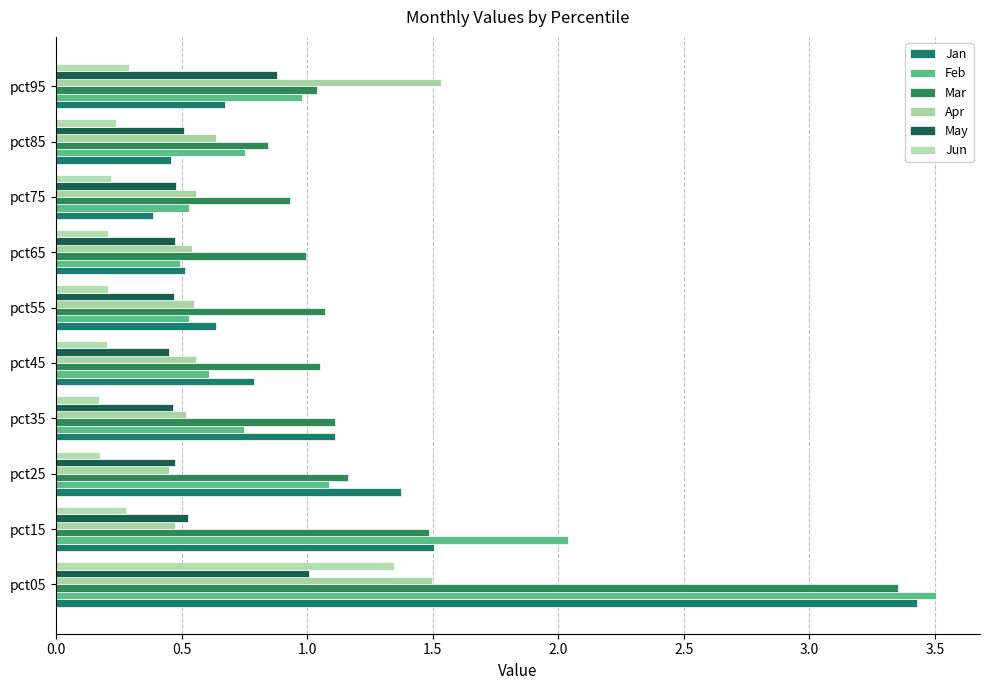

Count the number of categories in the chart.

10